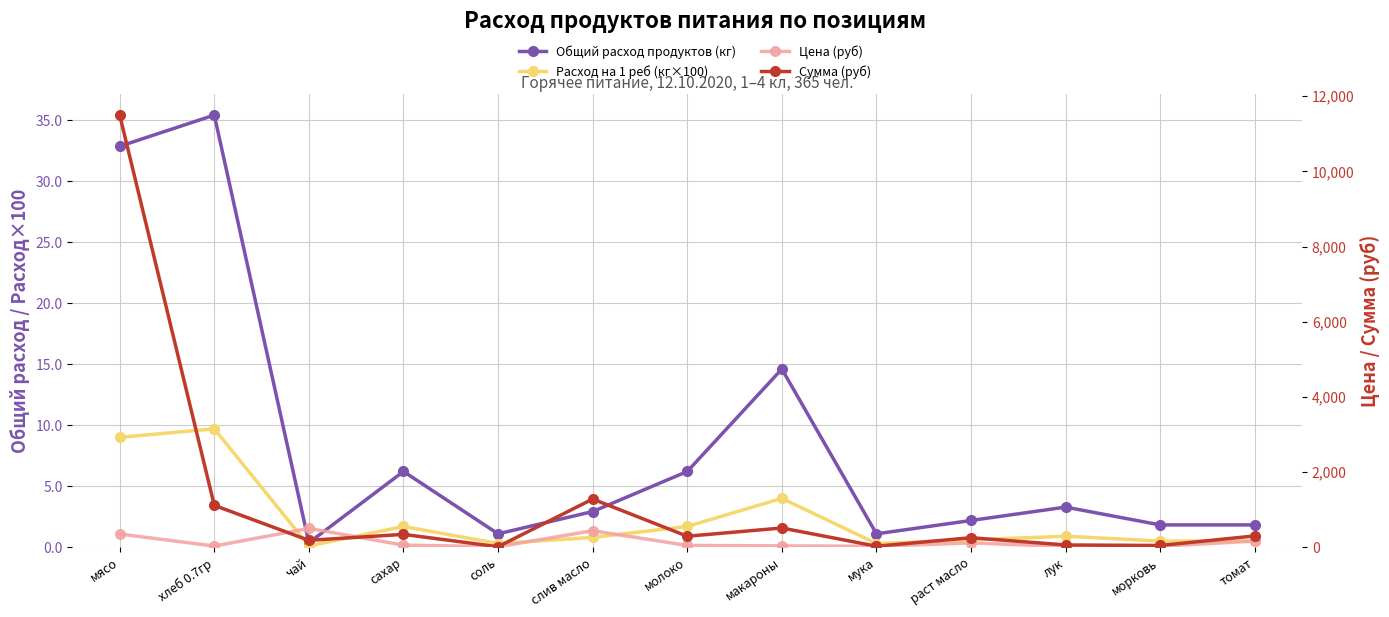

How many distinct data groups are displayed?

4